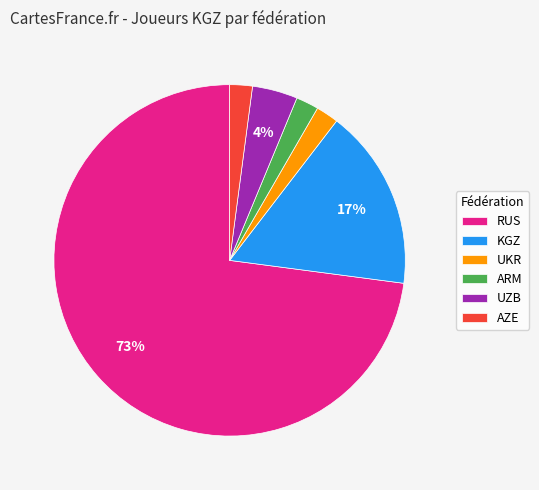

Which has a higher value, ARM or RUS?

RUS